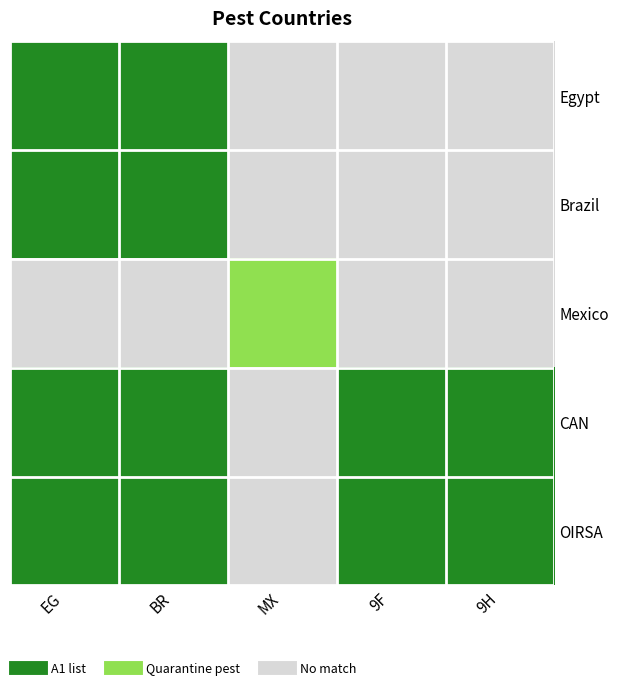

Between BR and MX, which series saw the biggest shift?

Egypt